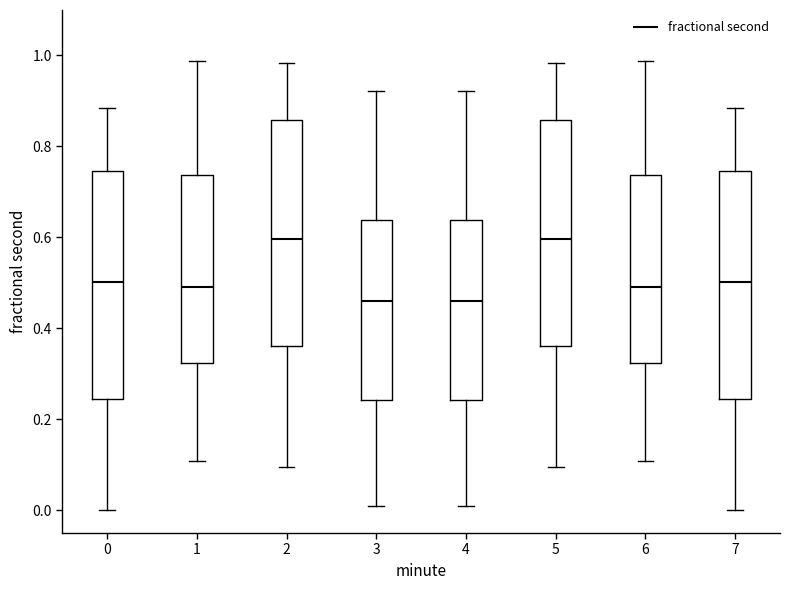

Reading left to right, read every box against the y-axis: the position of its median line, the range the box covers, and the ends of its whiskers. The values are not printed on the chart, so give them approximately, as read against the axis.

0: median 0.50, box 0.24 to 0.74, whiskers 0.00 to 0.88
1: median 0.48, box 0.32 to 0.74, whiskers 0.10 to 0.98
2: median 0.60, box 0.36 to 0.86, whiskers 0.10 to 0.98
3: median 0.46, box 0.24 to 0.64, whiskers 0.00 to 0.92
4: median 0.46, box 0.24 to 0.64, whiskers 0.00 to 0.92
5: median 0.60, box 0.36 to 0.86, whiskers 0.10 to 0.98
6: median 0.48, box 0.32 to 0.74, whiskers 0.10 to 0.98
7: median 0.50, box 0.24 to 0.74, whiskers 0.00 to 0.88